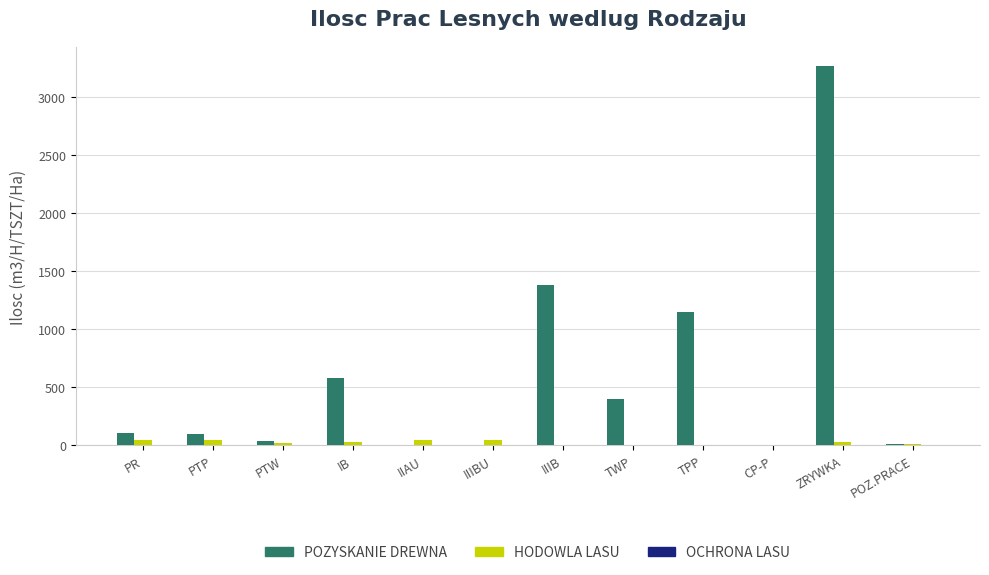

At which category is the sum across all series the highest?

ZRYWKA